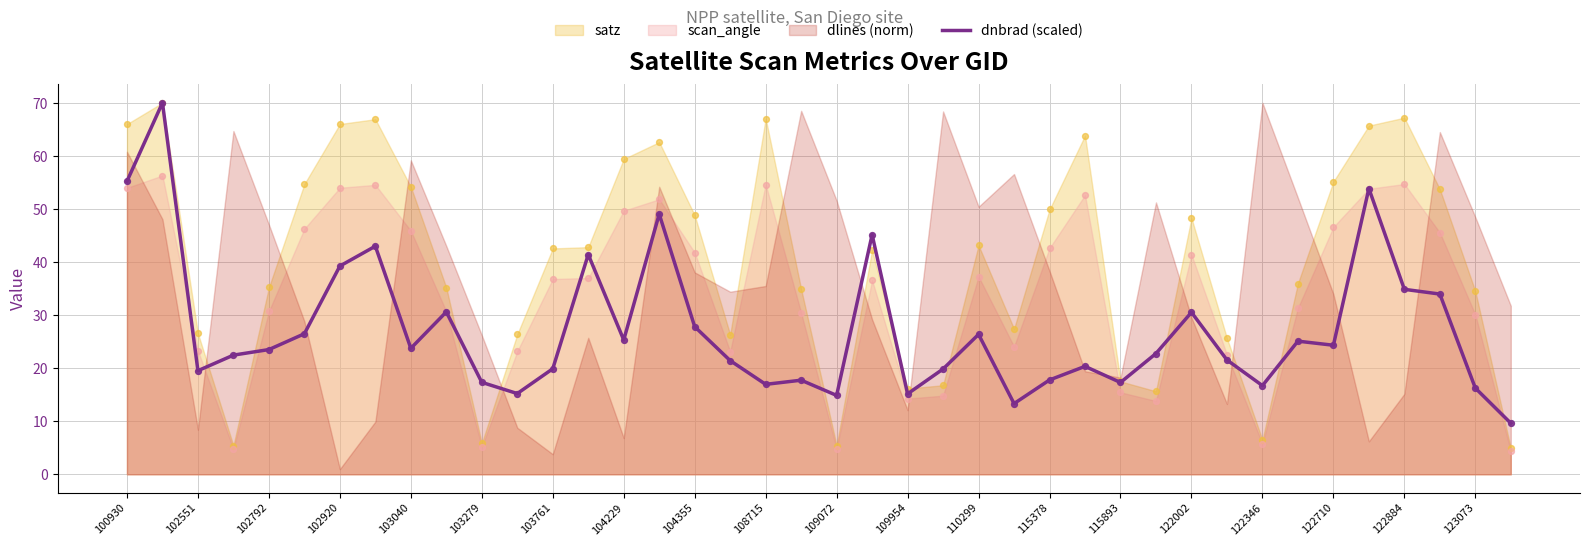

True or false: dnbrad (scaled) has a value of 23.8 at 103040.

True